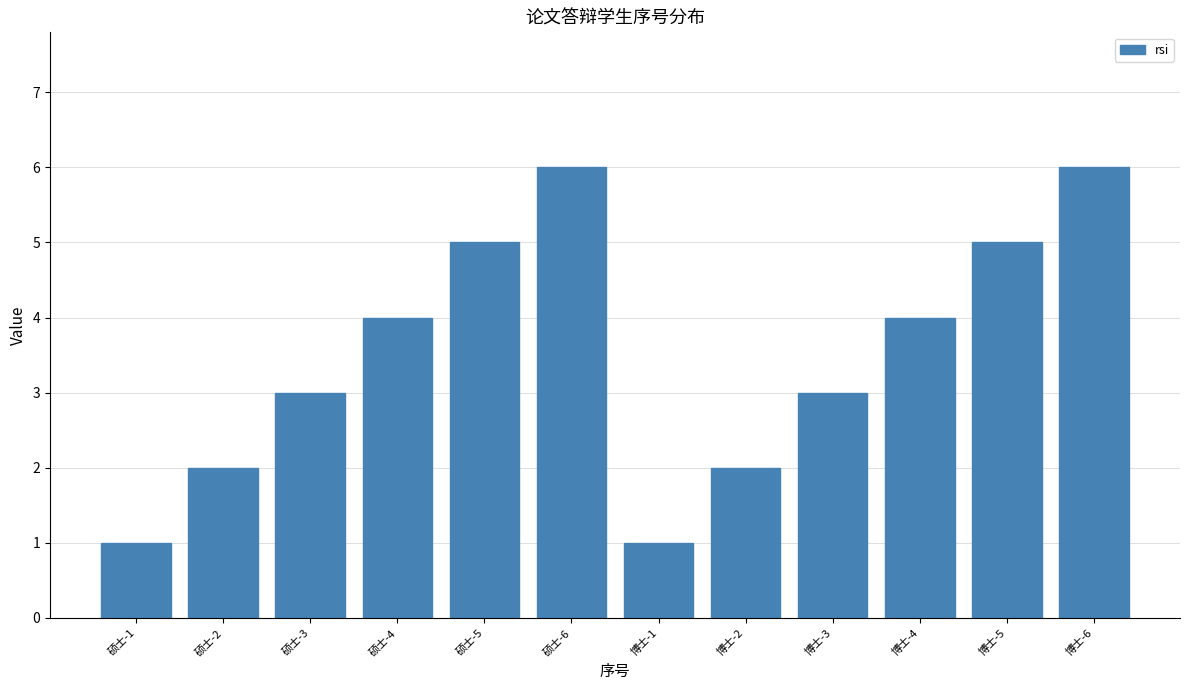

Reading left to right, list all the values displayed in this chart.

硕士-1=1	硕士-2=2	硕士-3=3	硕士-4=4	硕士-5=5	硕士-6=6	博士-1=1	博士-2=2	博士-3=3	博士-4=4	博士-5=5	博士-6=6